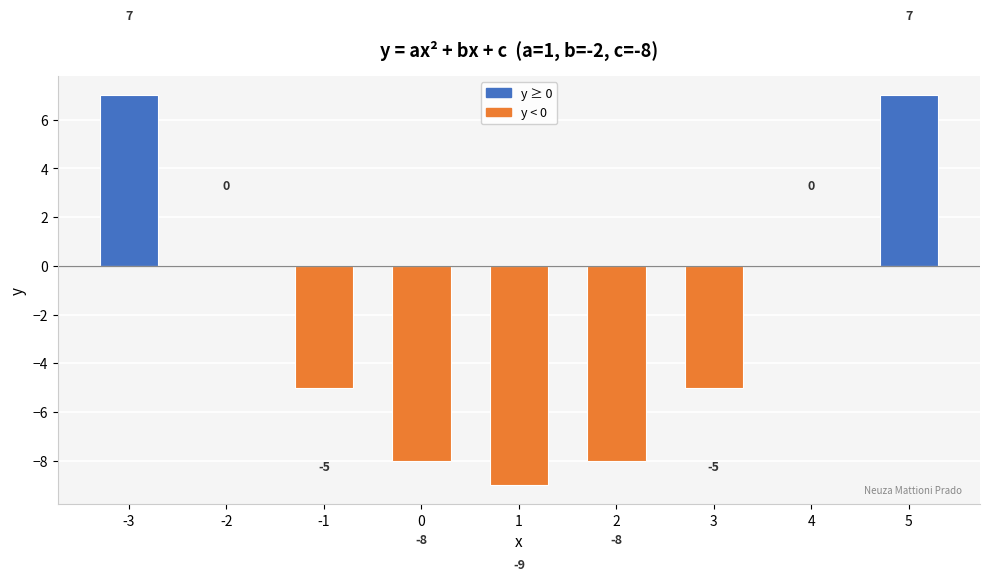

The value at 2 is -8. True or false?

True